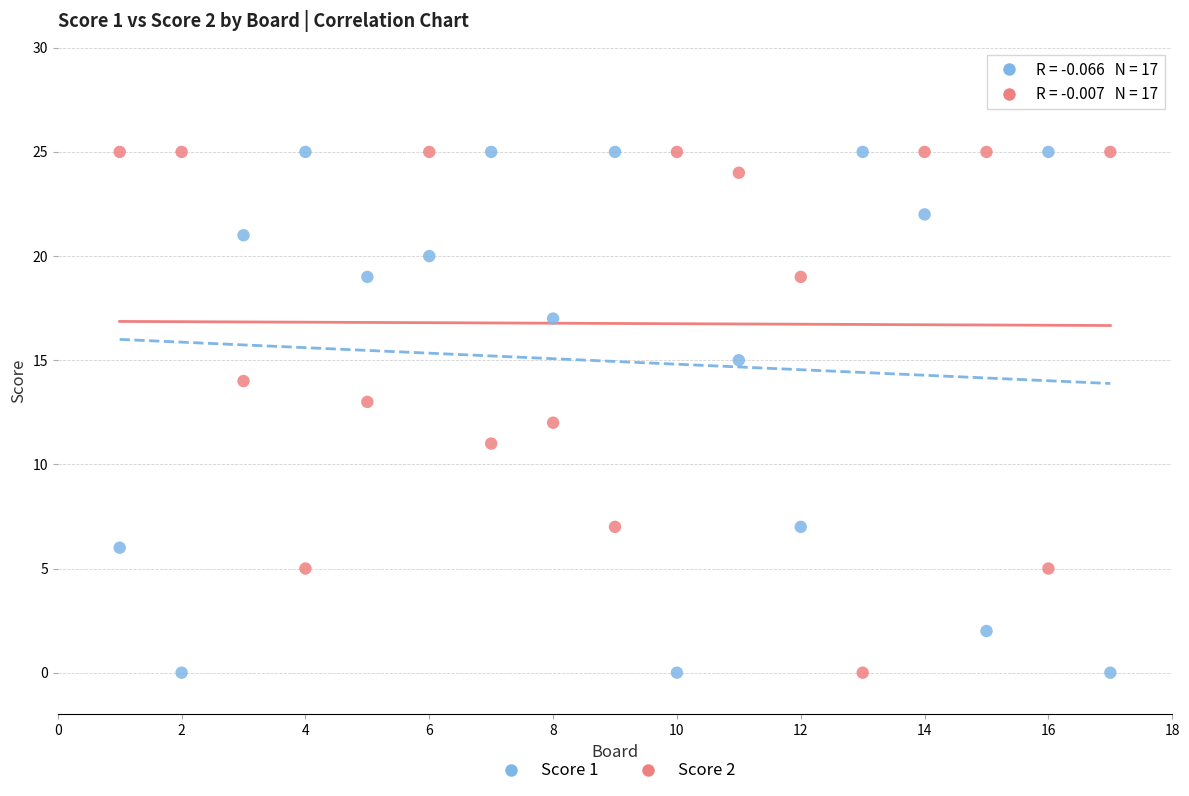

Across all data points, what is the range of X values (max minus min)?

16